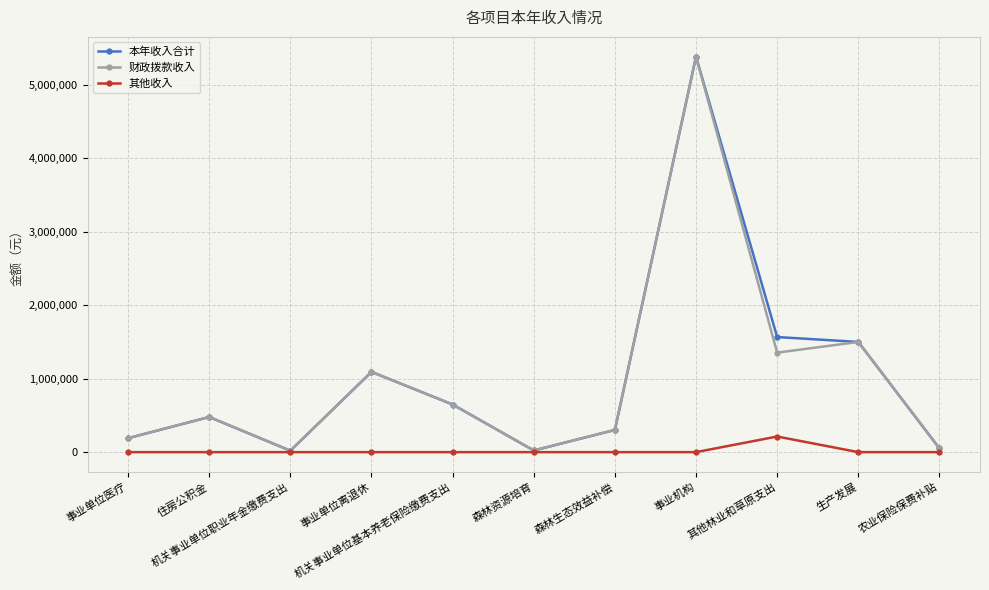

What is the approximate value of 本年收入合计 at 住房公积金?

478540.0